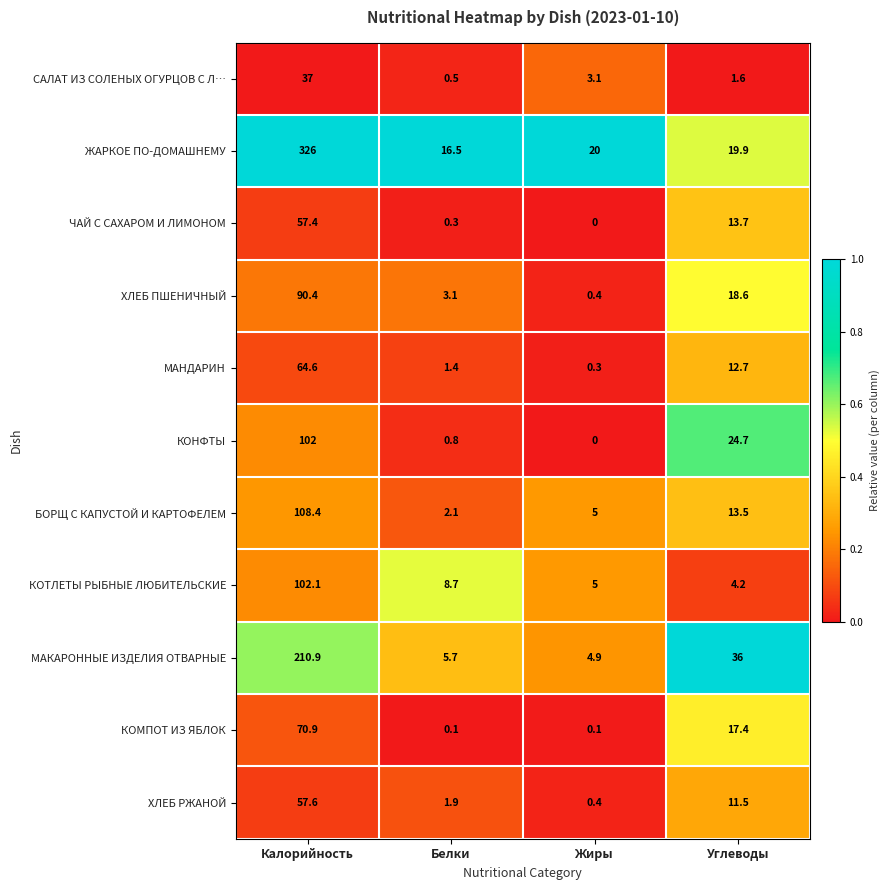

At which label does МАКАРОННЫЕ ИЗДЕЛИЯ ОТВАРНЫЕ first exceed 36?

Калорийность